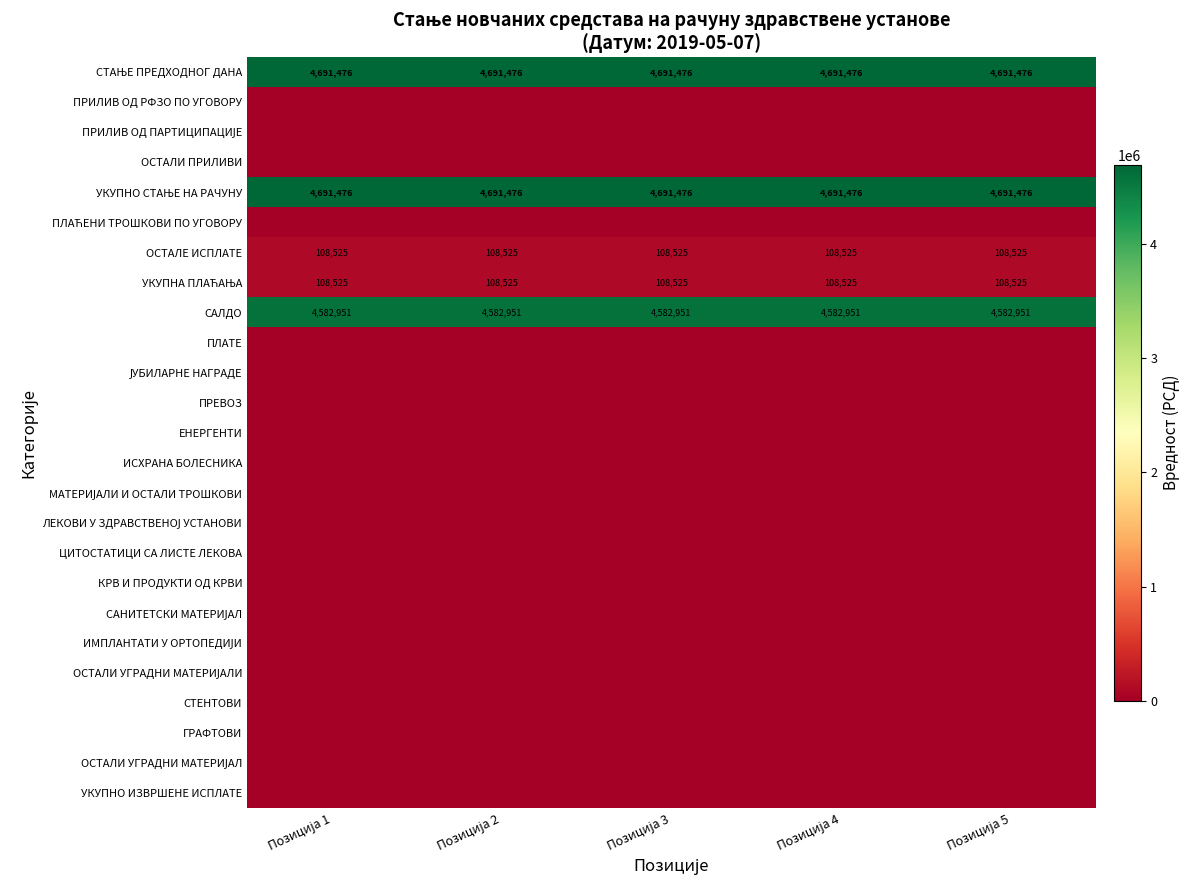

True or false: ОСТАЛЕ ИСПЛАТЕ has a value of 152059.8 at Позиција 1.

False